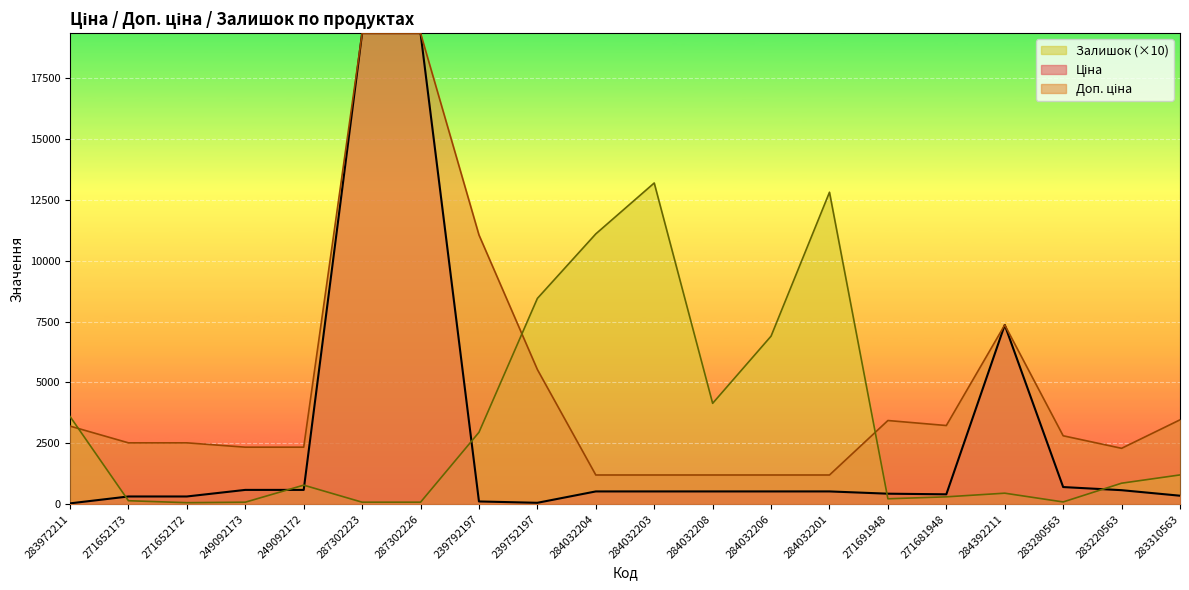

Which series has the widest spread of values?

Ціна